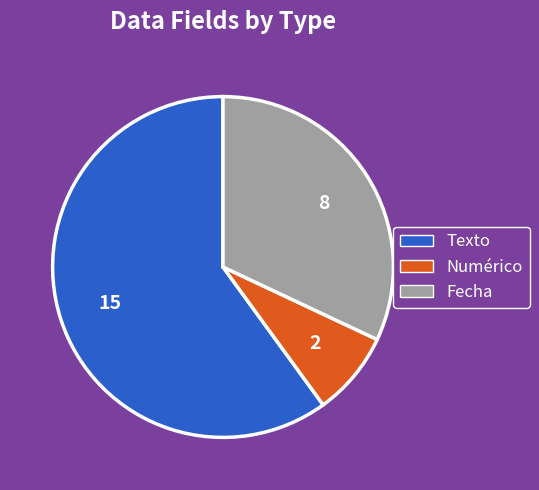

Does any single category account for the majority?

Yes